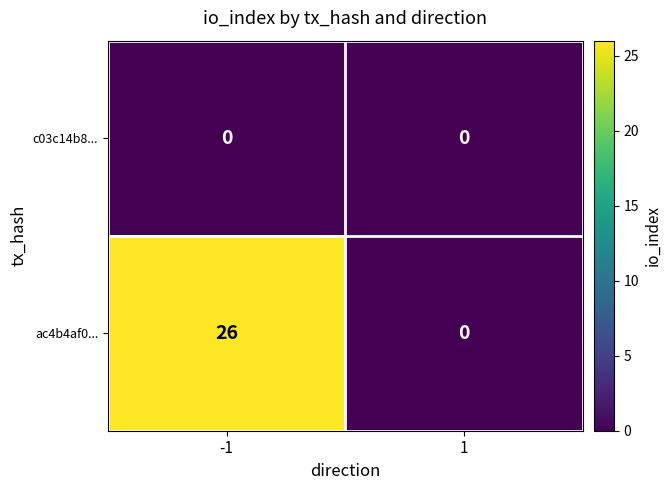

Which series has the largest total across all categories?

ac4b4af0...